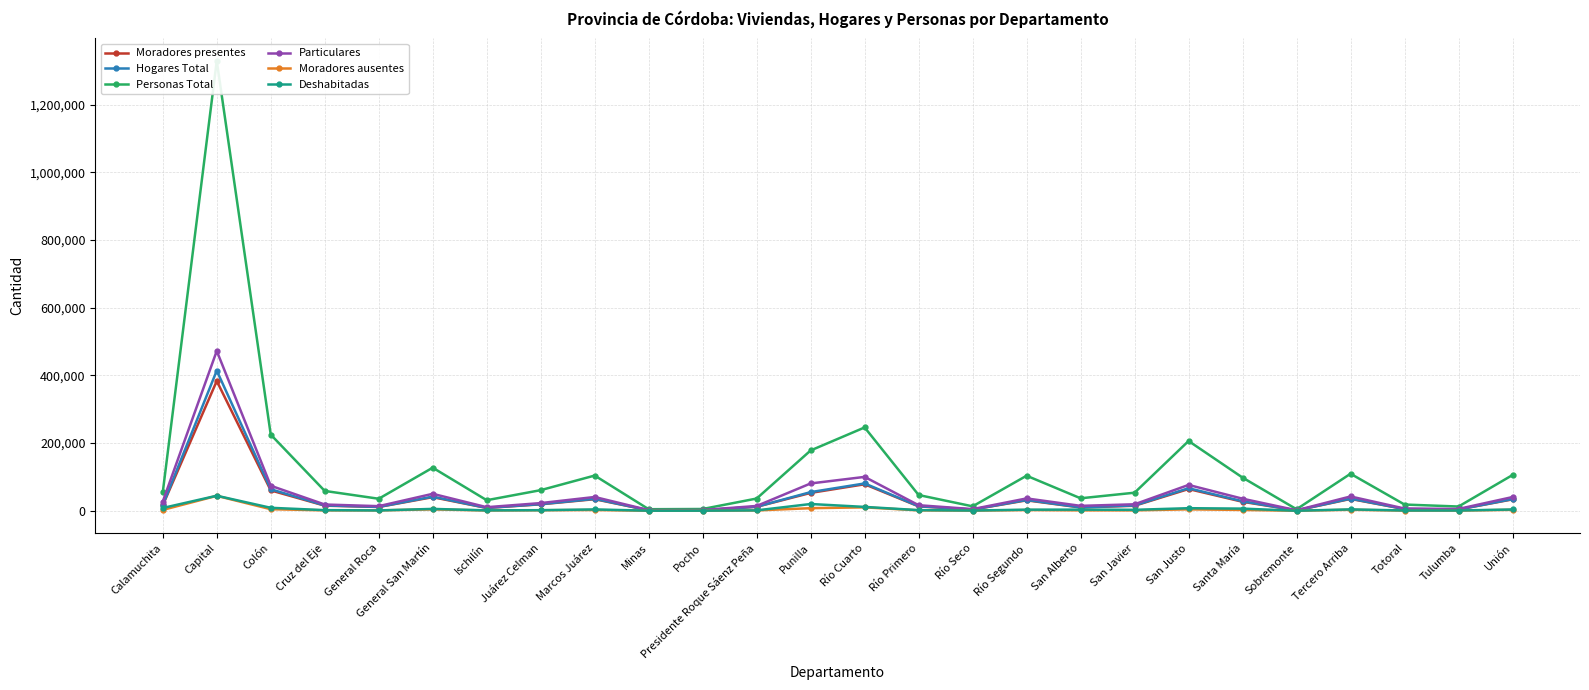

What are all the series names shown in the legend?

Moradores presentes, Hogares Total, Personas Total, Particulares, Moradores ausentes, Deshabitadas